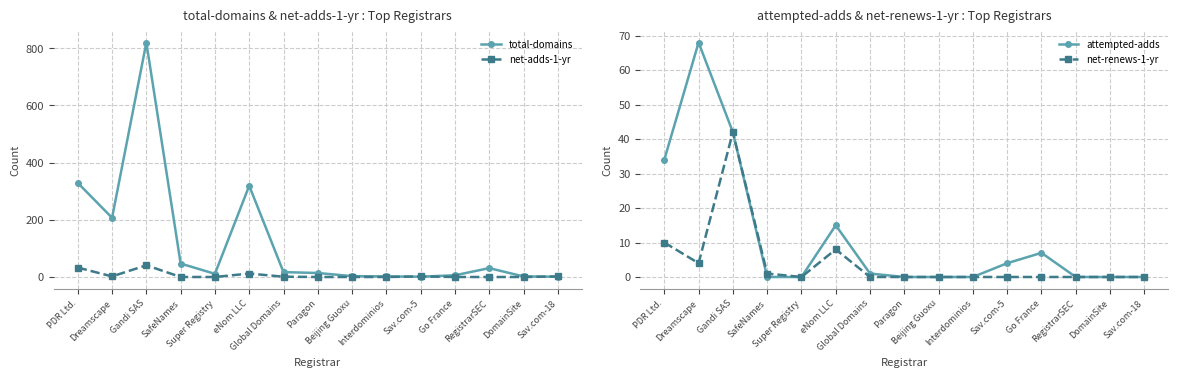

The value of net-renews-1-yr at PDR Ltd. is 10. True or false?

True